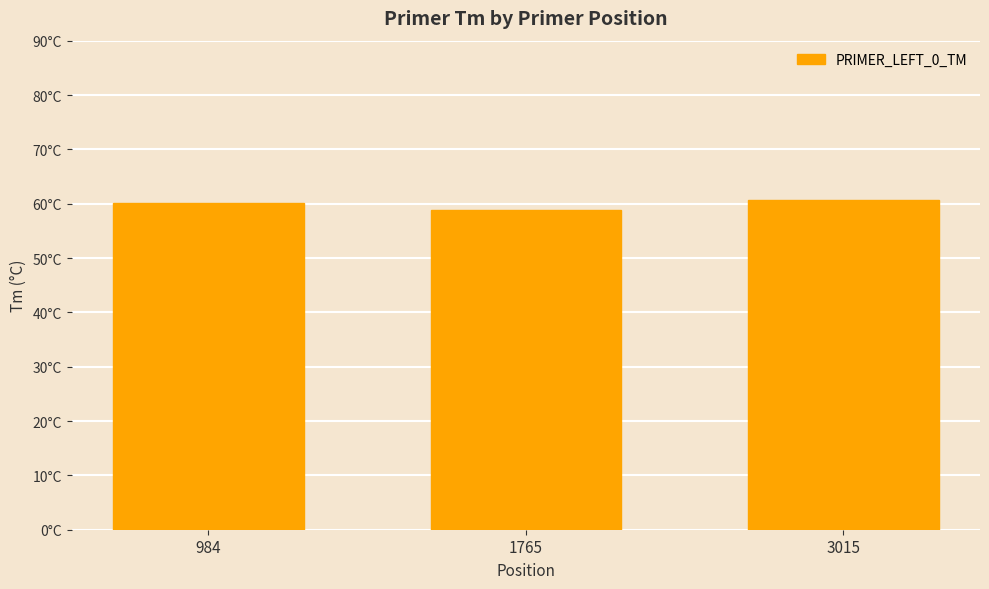

Does the chart contain any negative values?

No